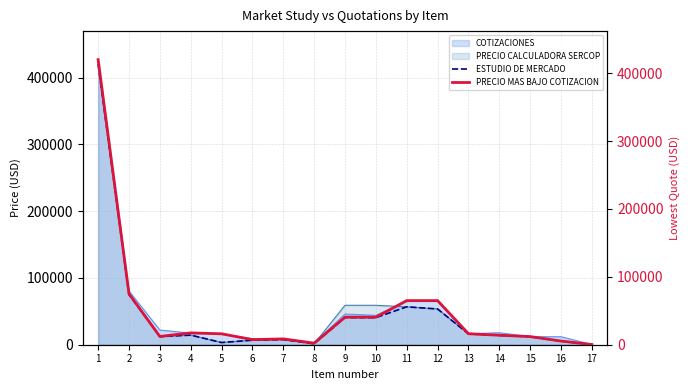

Is the value of ESTUDIO DE MERCADO at 16 greater than the value of PRECIO MAS BAJO COTIZACION at 3?

No